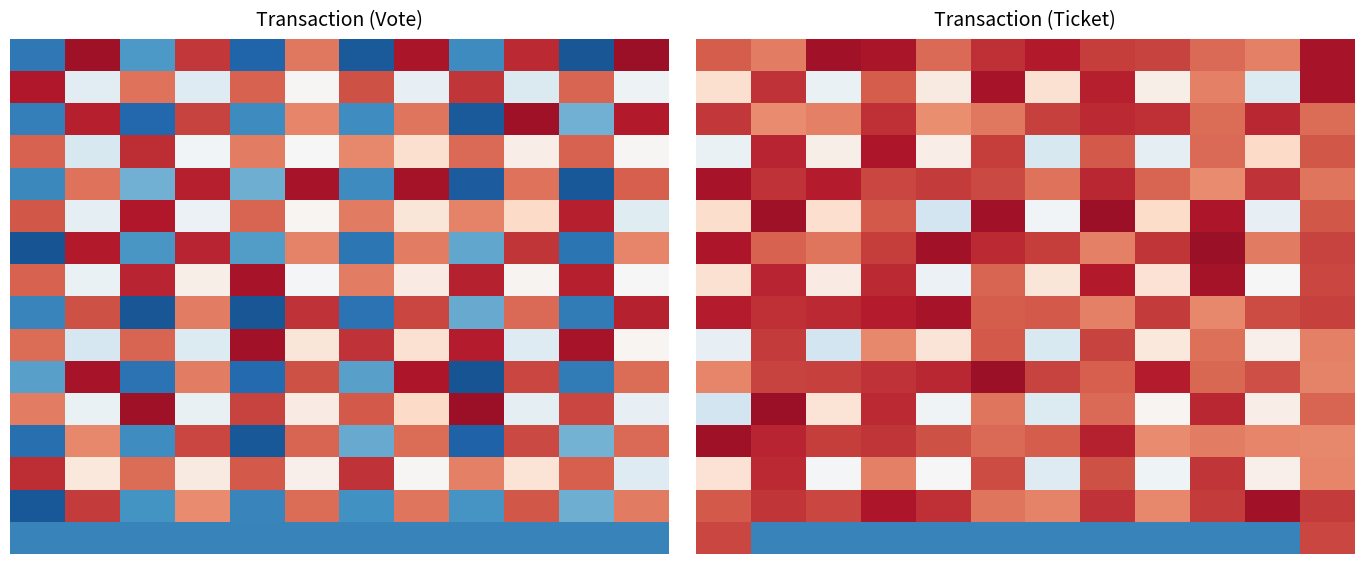

How many series are shown in this chart?

16